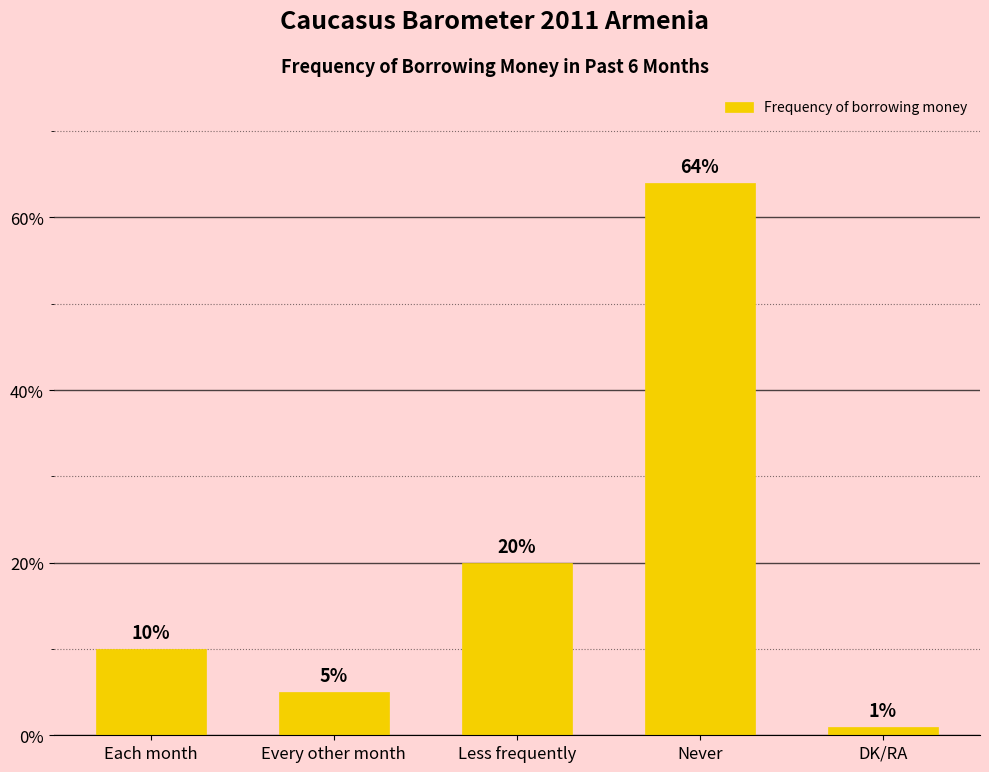

The value at Less frequently is 6. True or false?

False